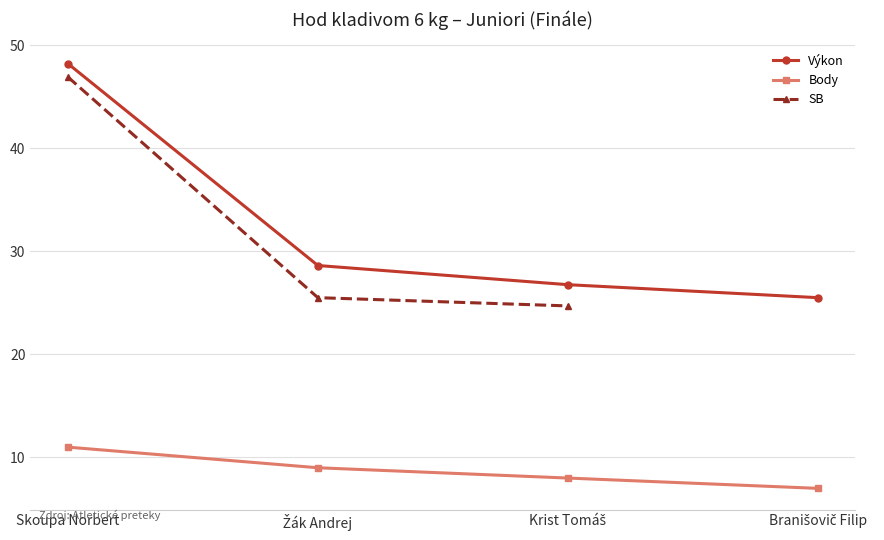

True or false: SB and Výkon cross at least once.

False